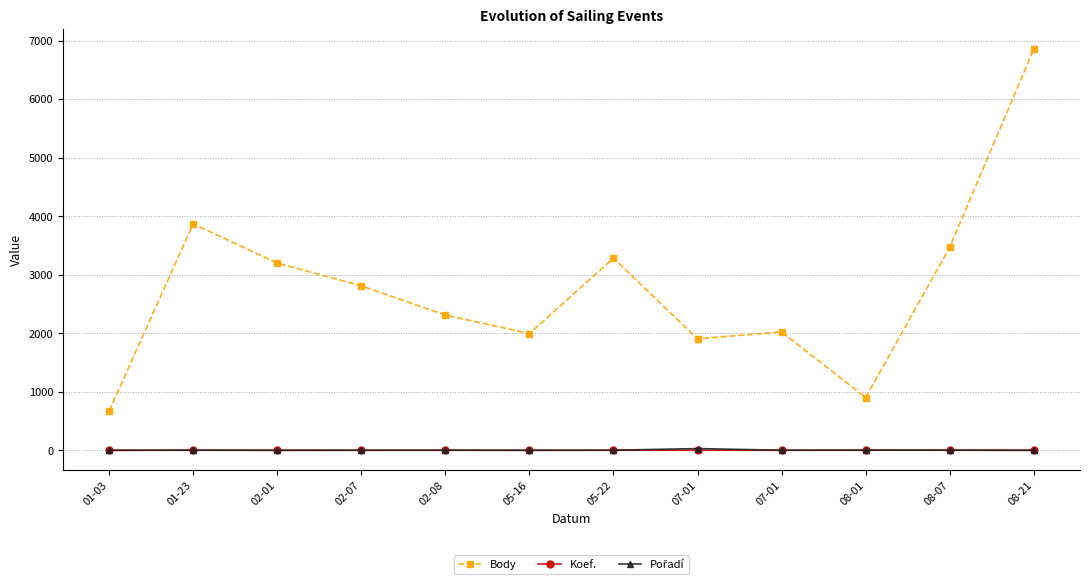

Between 02-01 and 07-01, which series saw the biggest shift?

Body